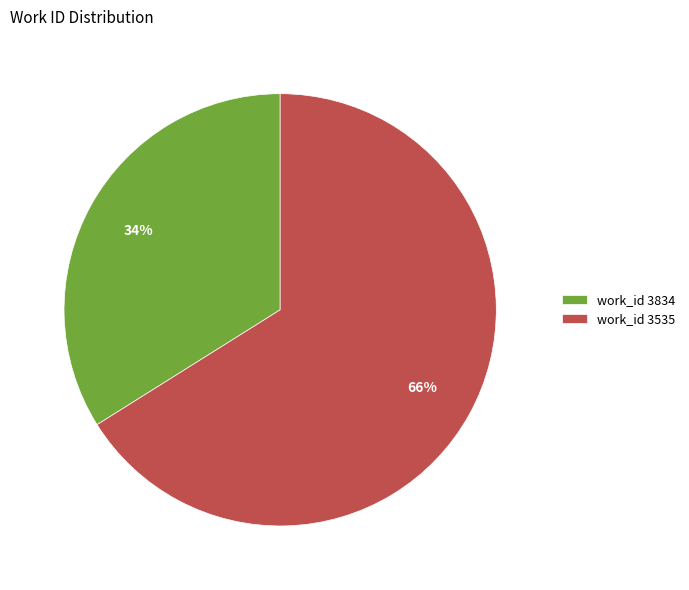

The work_id 3535 slice represents 59% of the pie. True or false?

False